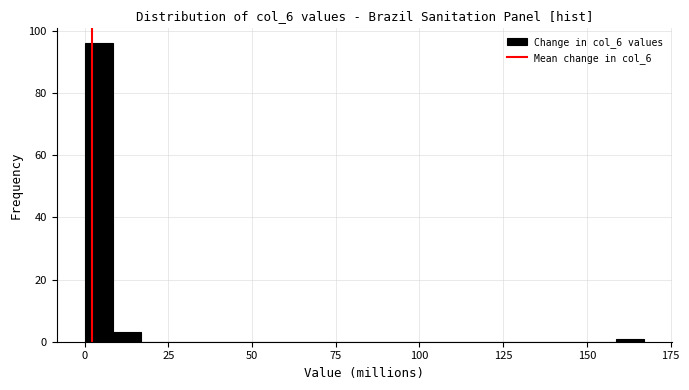

Read against the x-axis, roughly where is the centre of the tallest bar?

5